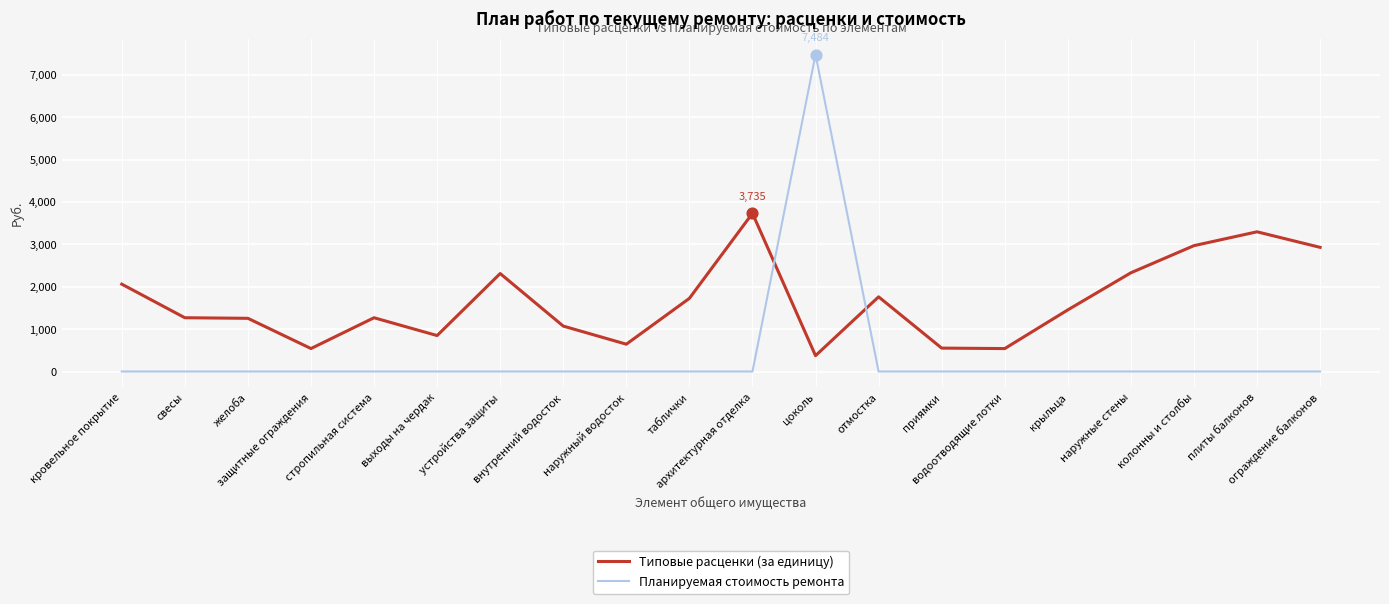

Is the value of Планируемая стоимость ремонта at крыльца greater than the value of Типовые расценки (за единицу) at таблички?

No